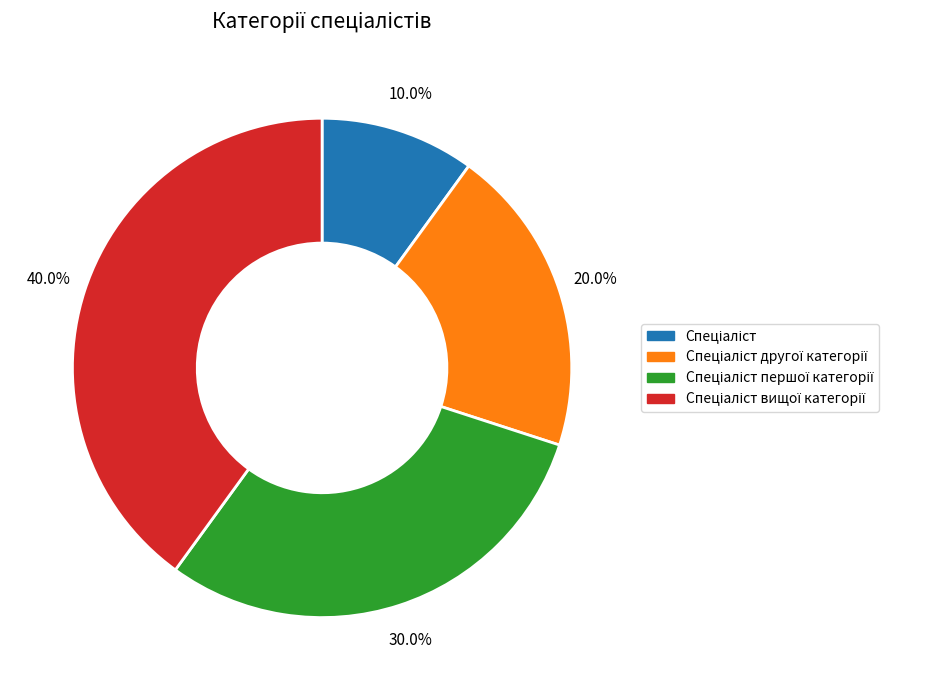

Is there a majority slice in this chart?

No